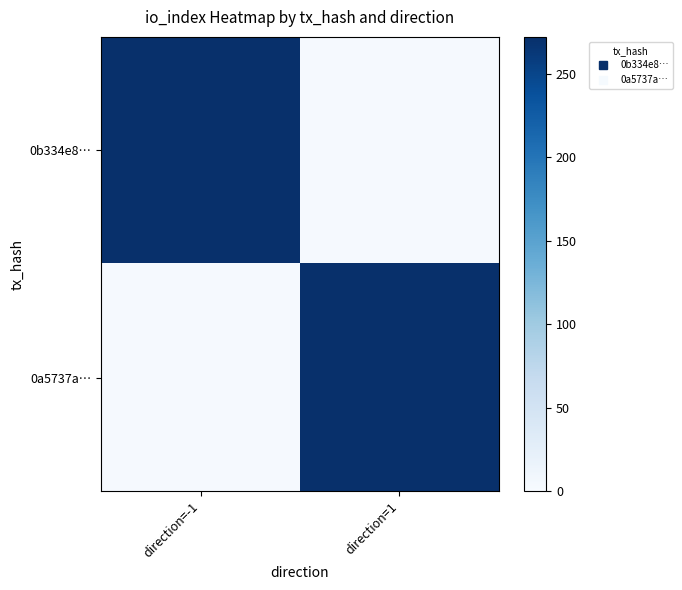

What is the difference between the highest and lowest values at direction=-1?

269